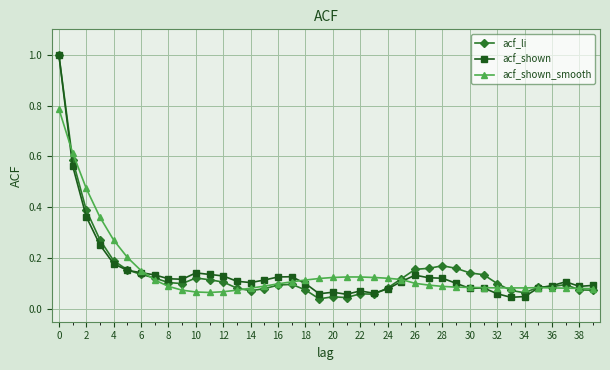

True or false: acf_shown has more than 2 interior local peaks.

True